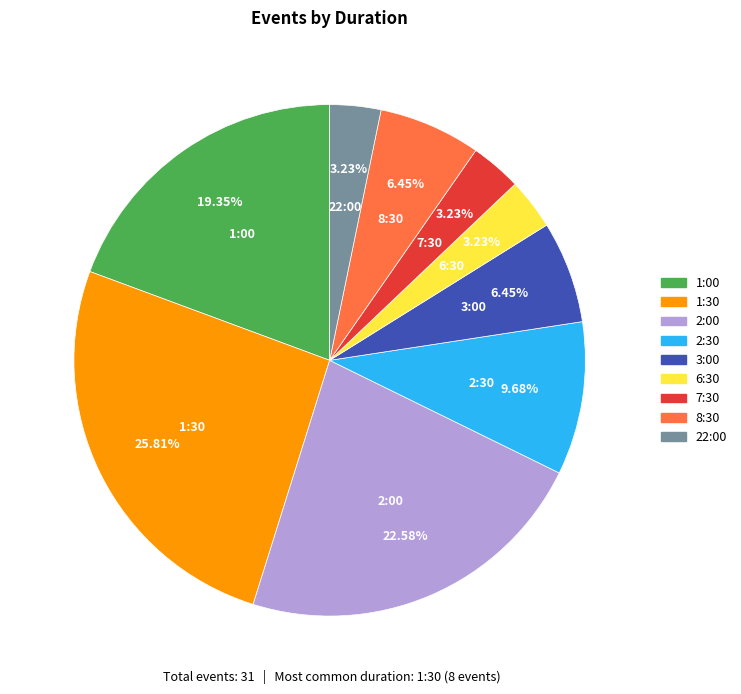

What percentage do 6:30 and 22:00 together represent?

6.5%